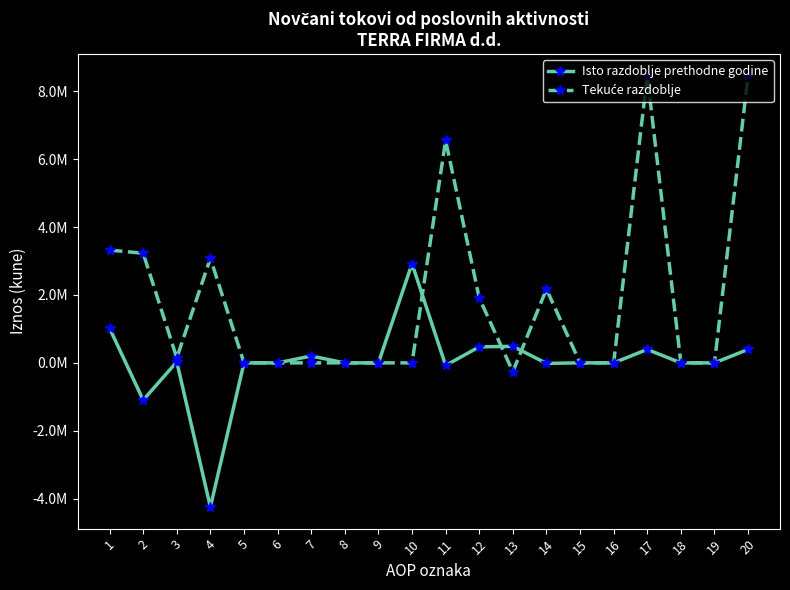

Which series has the largest total across all categories?

Tekuće razdoblje